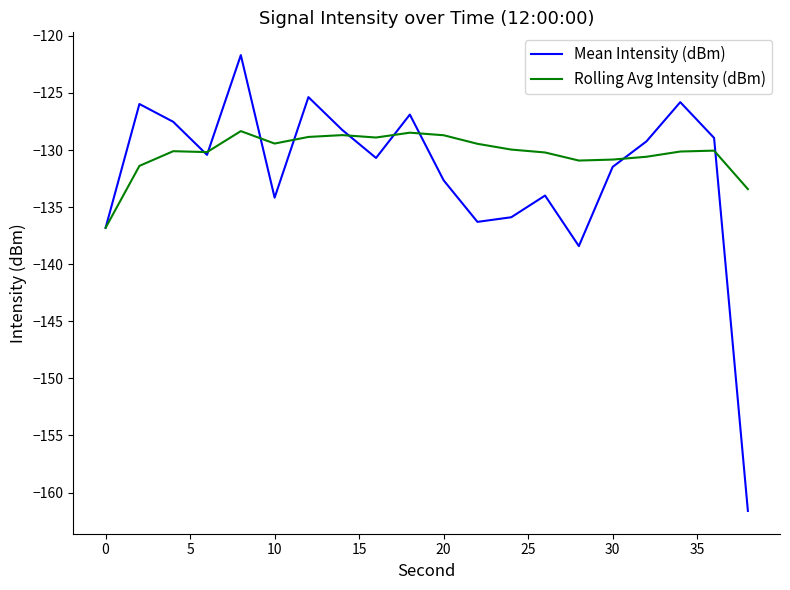

Rank the series by their average value, from highest to lowest.

Rolling Avg Intensity (dBm), Mean Intensity (dBm)